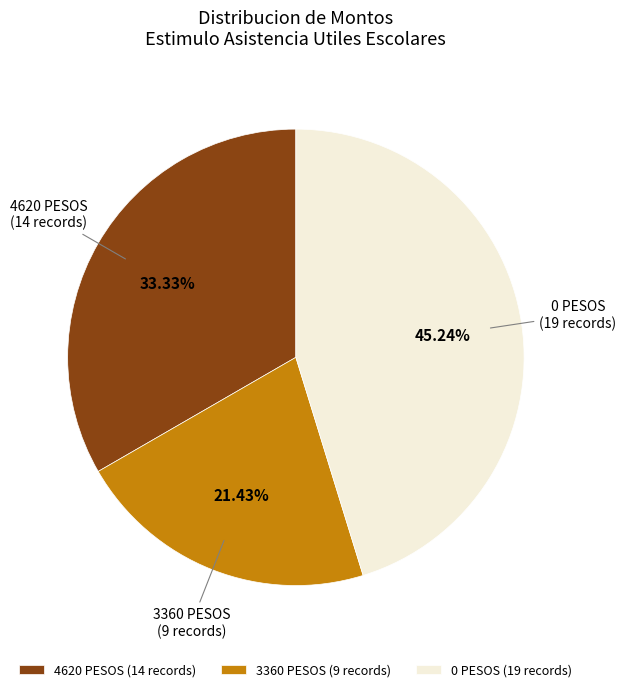

How much of the chart is everything except 0 PESOS?

54.8%